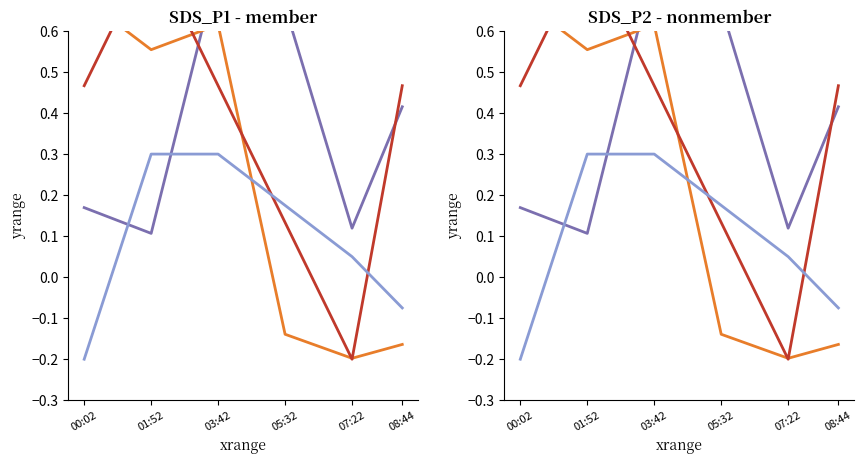

List the labels in order of Max_cycle value, largest first.

00:02, 03:42, 01:52, 05:32, 08:44, 07:22